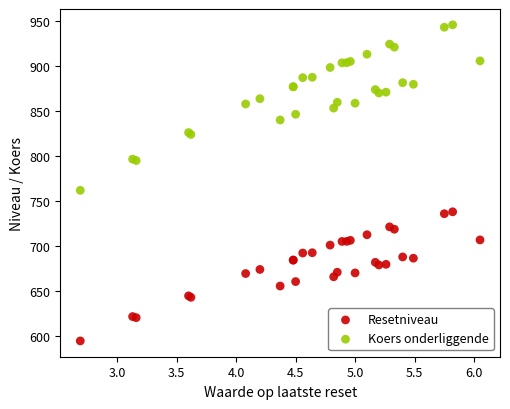

What are all the series names shown in the legend?

Resetniveau, Koers onderliggende